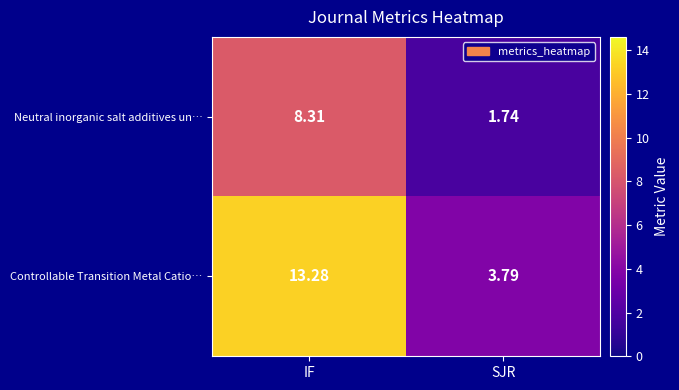

List the labels in order of Controllable Transition Metal Catio… value, largest first.

IF, SJR